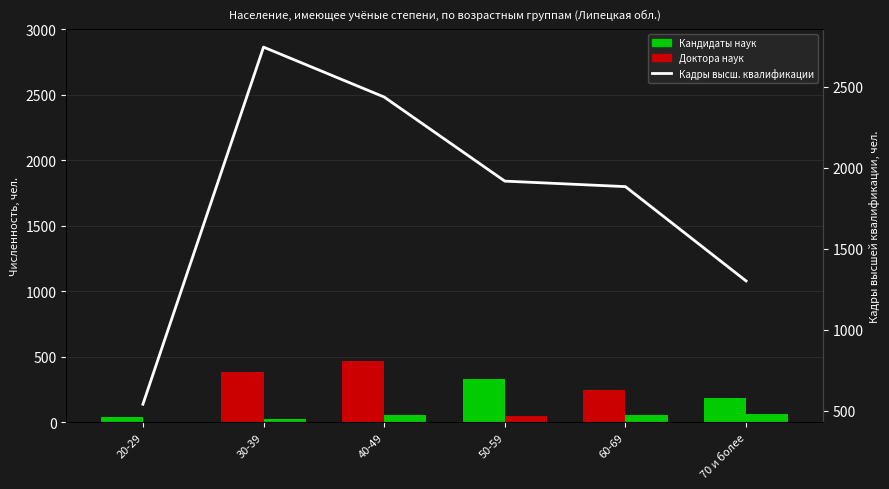

Rank the categories by Кадры высш. квалификации value from highest to lowest.

30-39, 40-49, 50-59, 60-69, 70 и более, 20-29